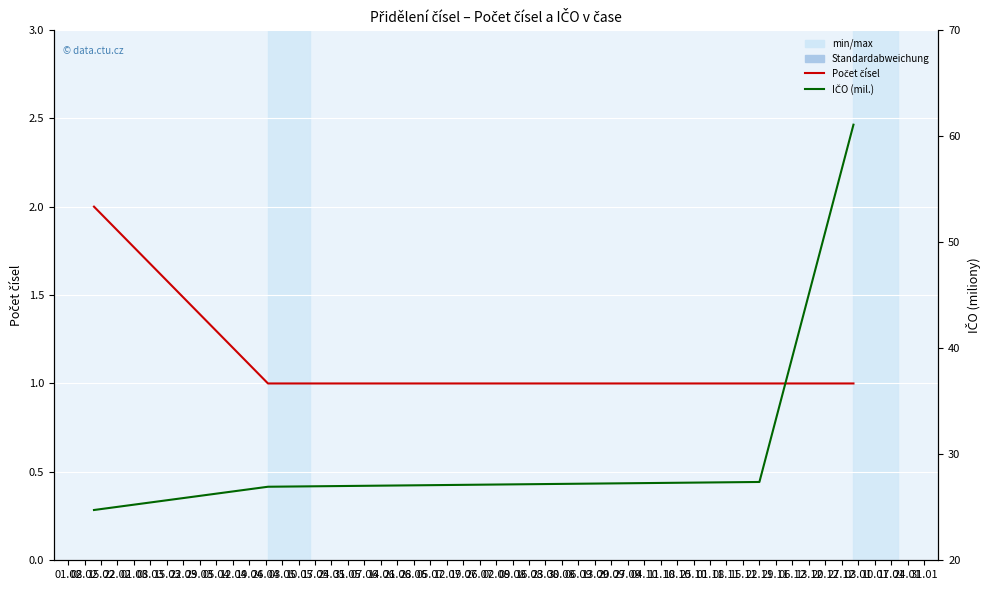

True or false: IČO (mil.) and Počet čísel cross at least once.

False